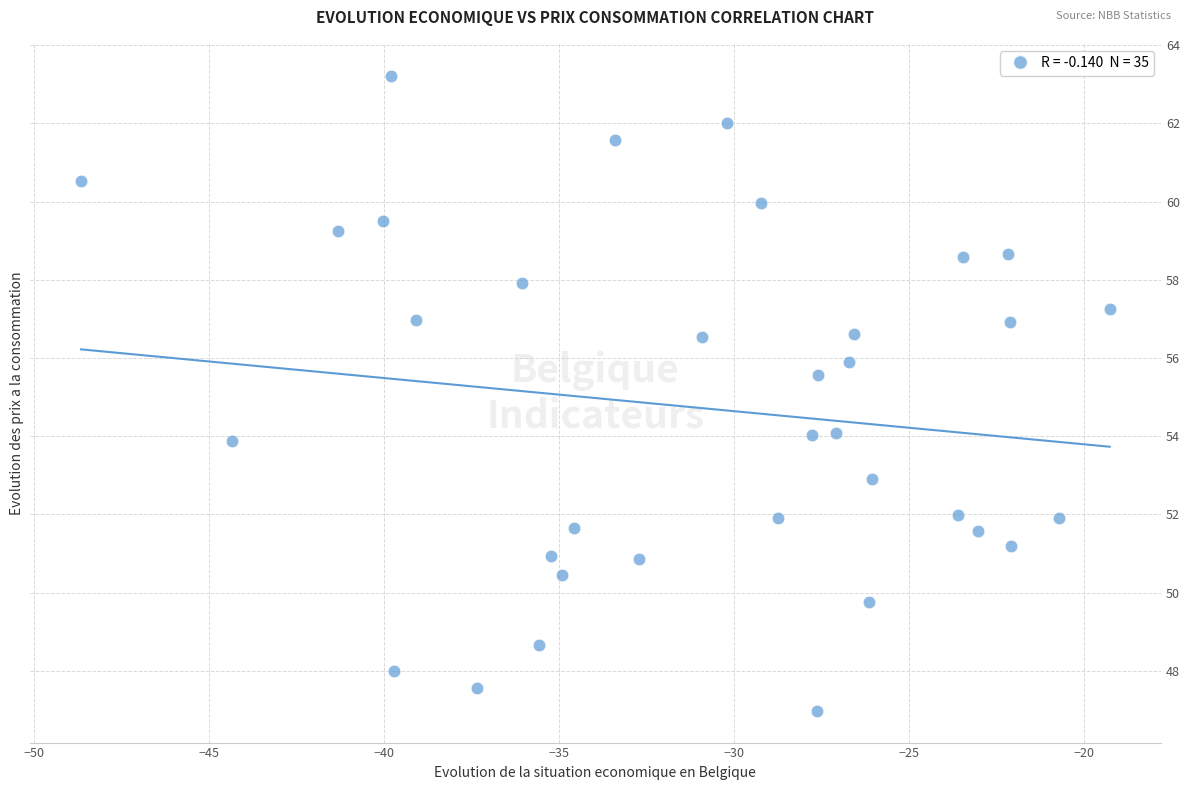

What Y value in the scatter plot is closest to 55?

55.6